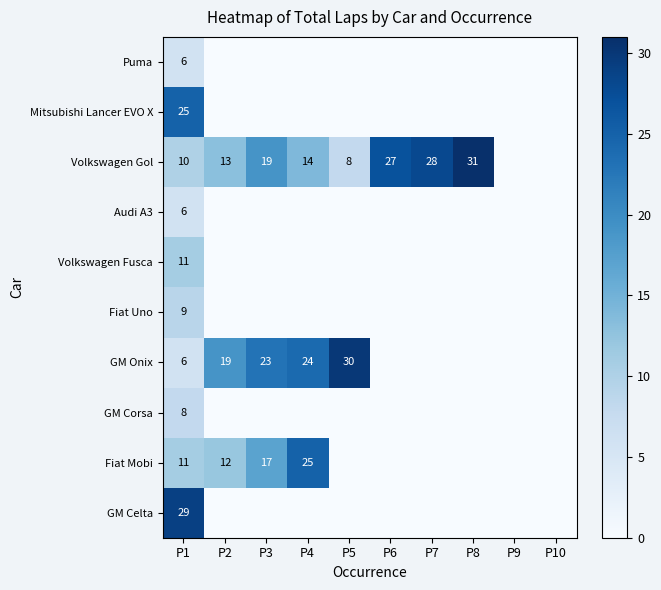

Is it true that GM Onix equals 13 at P2?

False